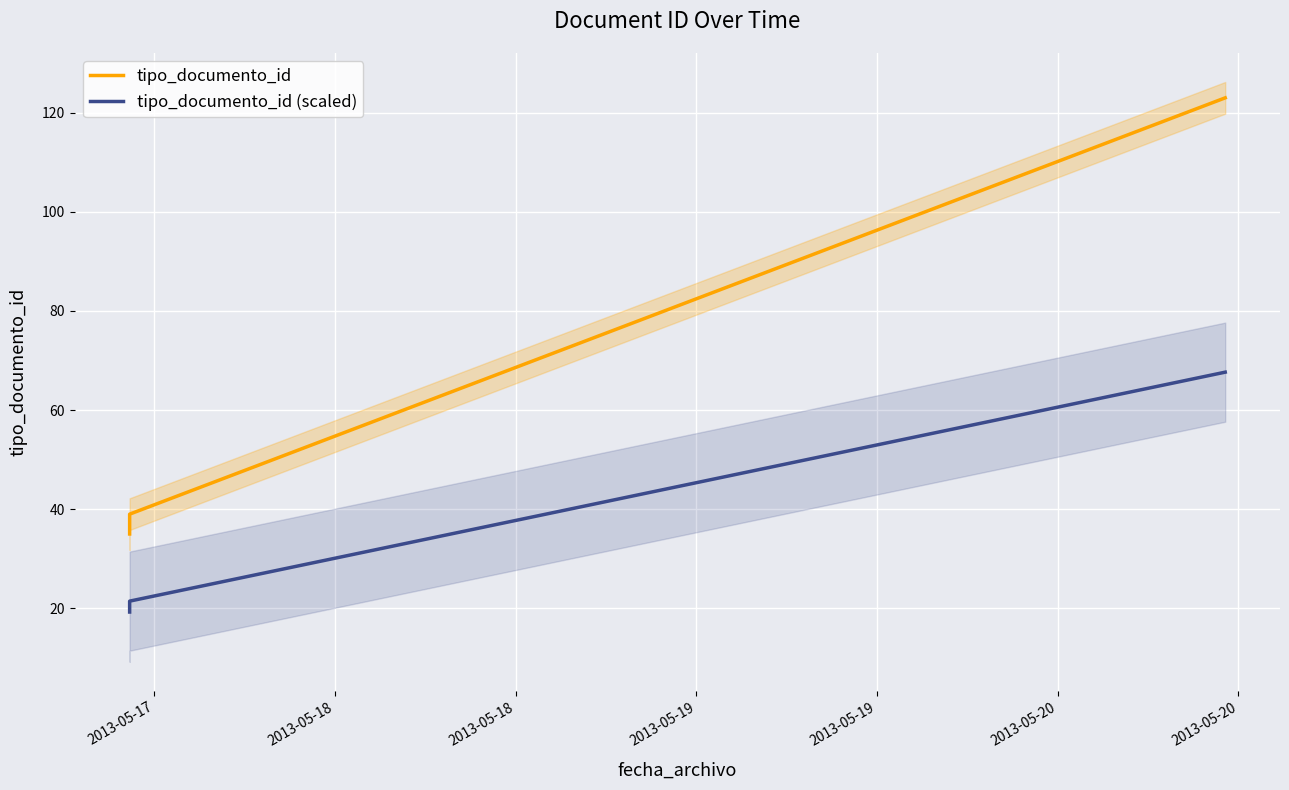

How many lines are shown in the chart?

2